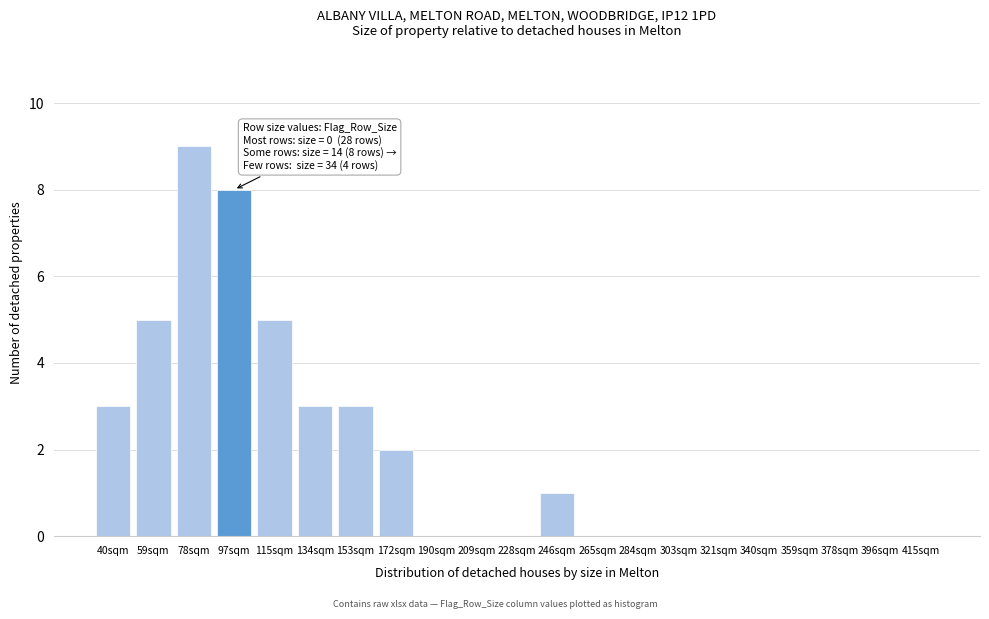

Reading left to right, what are all the values shown in this chart?

40sqm=3	59sqm=5	78sqm=9	97sqm=8	115sqm=5	134sqm=3	153sqm=3	172sqm=2	190sqm=0	209sqm=0	228sqm=0	246sqm=1	265sqm=0	284sqm=0	303sqm=0	321sqm=0	340sqm=0	359sqm=0	378sqm=0	396sqm=0	415sqm=0